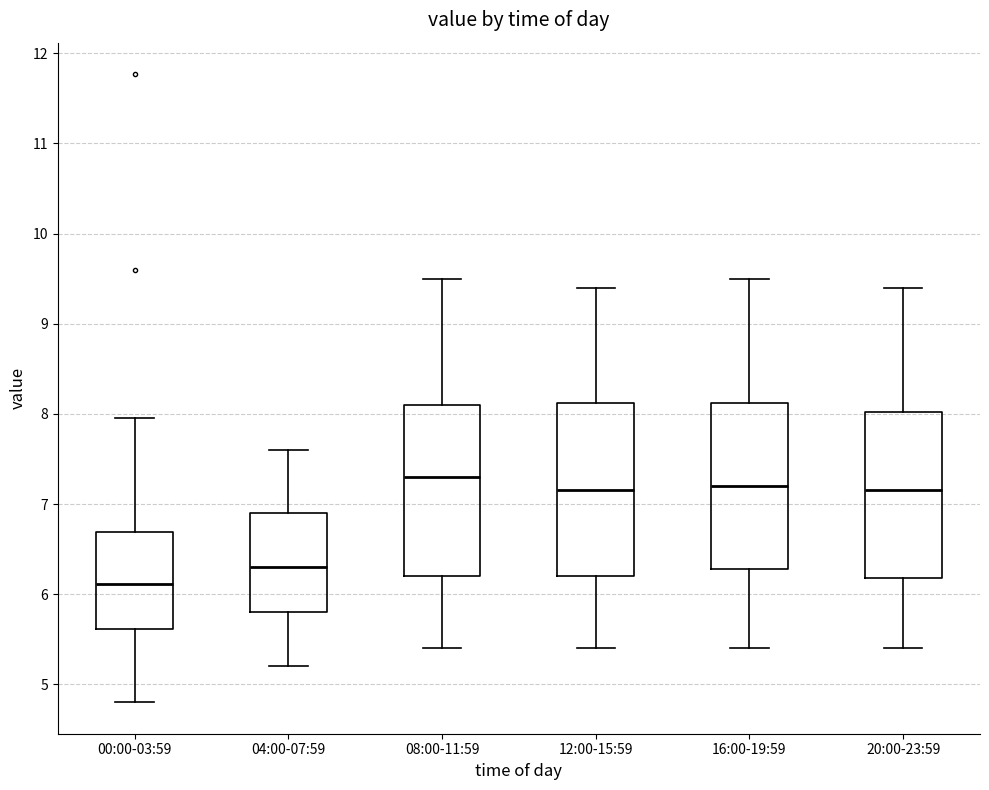

Reading left to right, read every box against the y-axis: the position of its median line, the range the box covers, and the ends of its whiskers. The values are not printed on the chart, so give them approximately, as read against the axis.

00:00-03:59: median 6.1, box 5.6 to 6.7, whiskers 4.8 to 8.0
04:00-07:59: median 6.3, box 5.8 to 6.9, whiskers 5.2 to 7.6
08:00-11:59: median 7.3, box 6.2 to 8.1, whiskers 5.4 to 9.5
12:00-15:59: median 7.2, box 6.2 to 8.1, whiskers 5.4 to 9.4
16:00-19:59: median 7.2, box 6.3 to 8.1, whiskers 5.4 to 9.5
20:00-23:59: median 7.2, box 6.2 to 8.0, whiskers 5.4 to 9.4